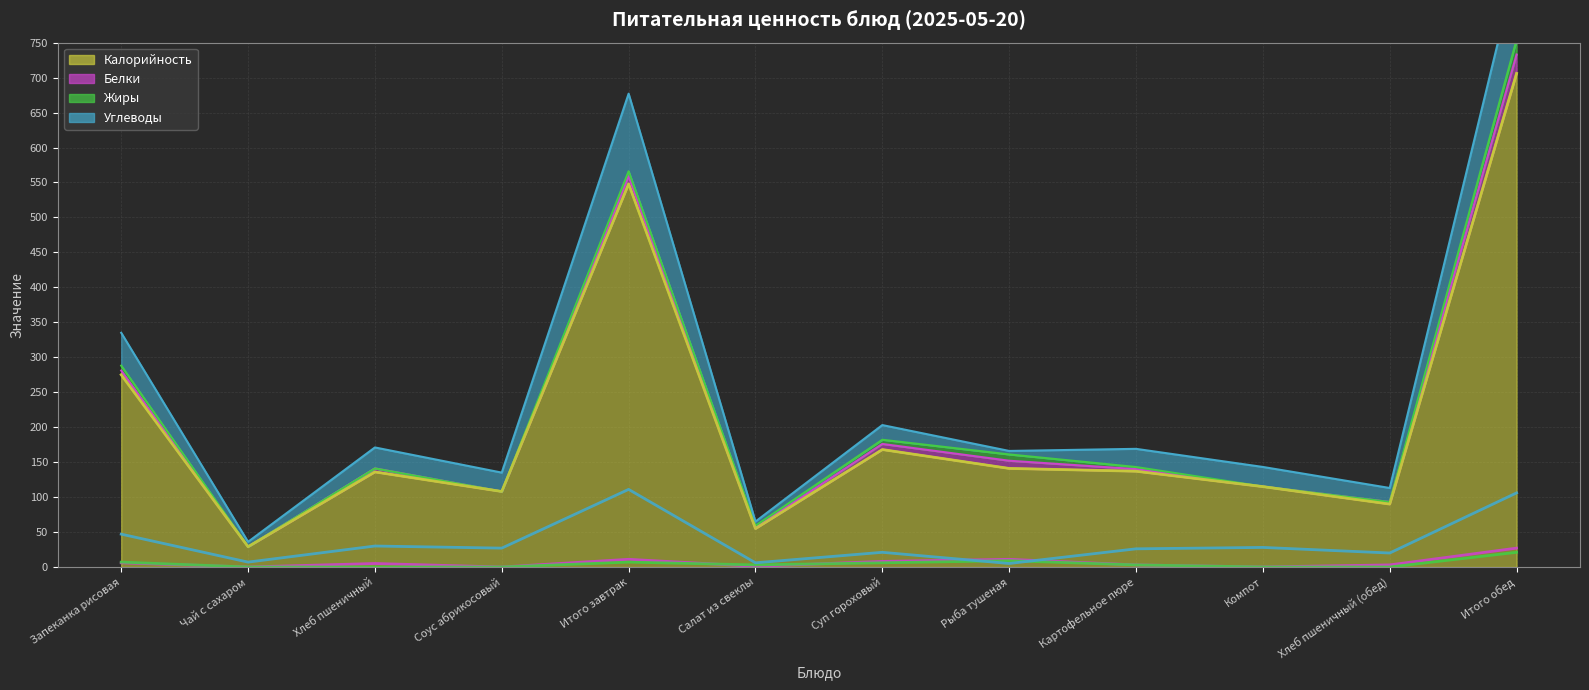

Is the value of Углеводы at Чай с сахаром greater than the value of Калорийность at Суп гороховый?

No